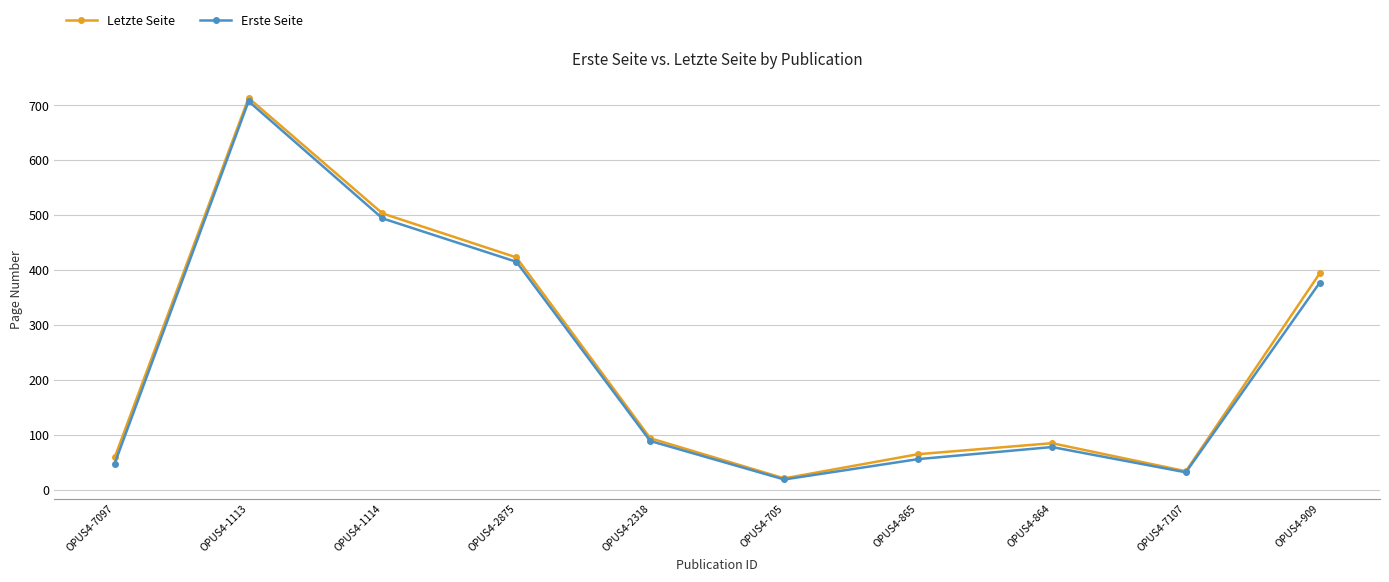

What is the lowest value of the Letzte Seite series?

21